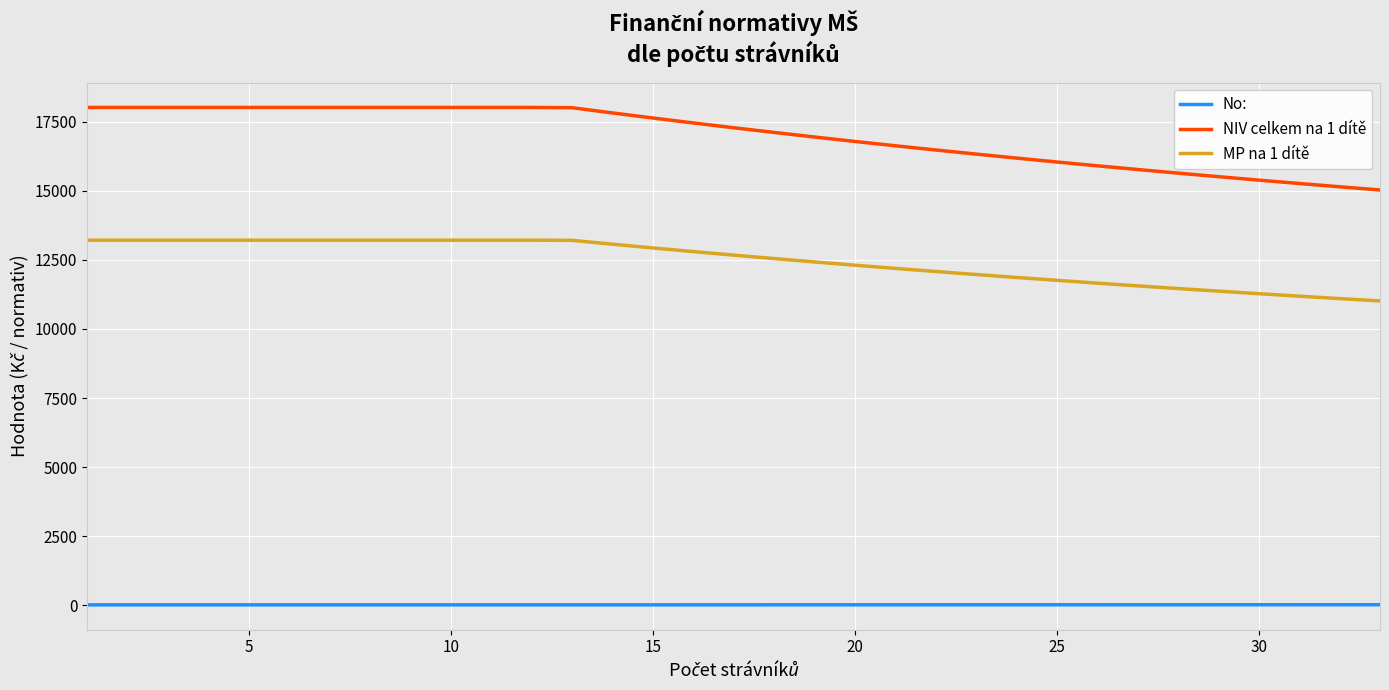

What is the average value of the NIV celkem na 1 dítě series?

16983.0